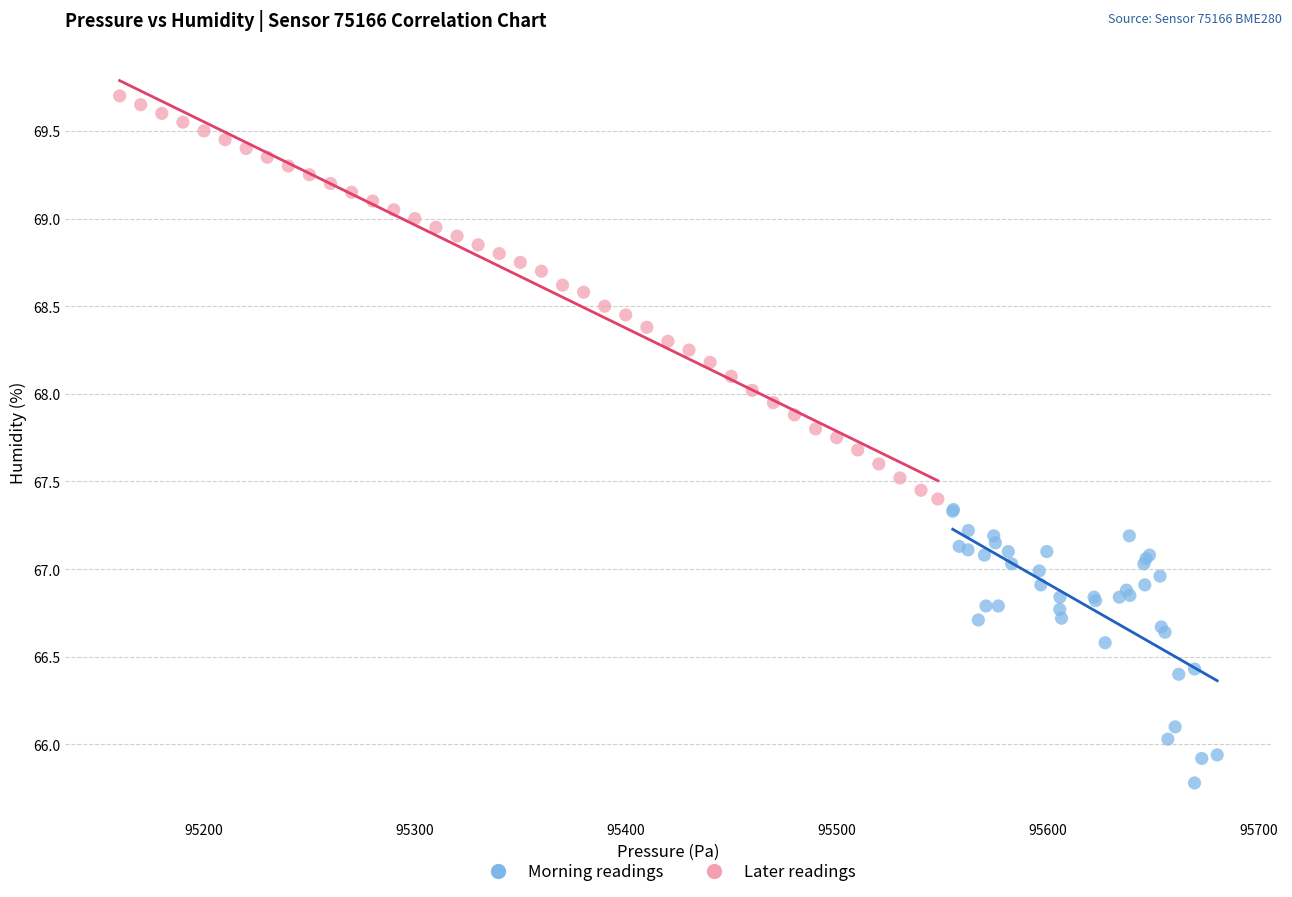

Which series has the largest Y range (max minus min)?

Later readings